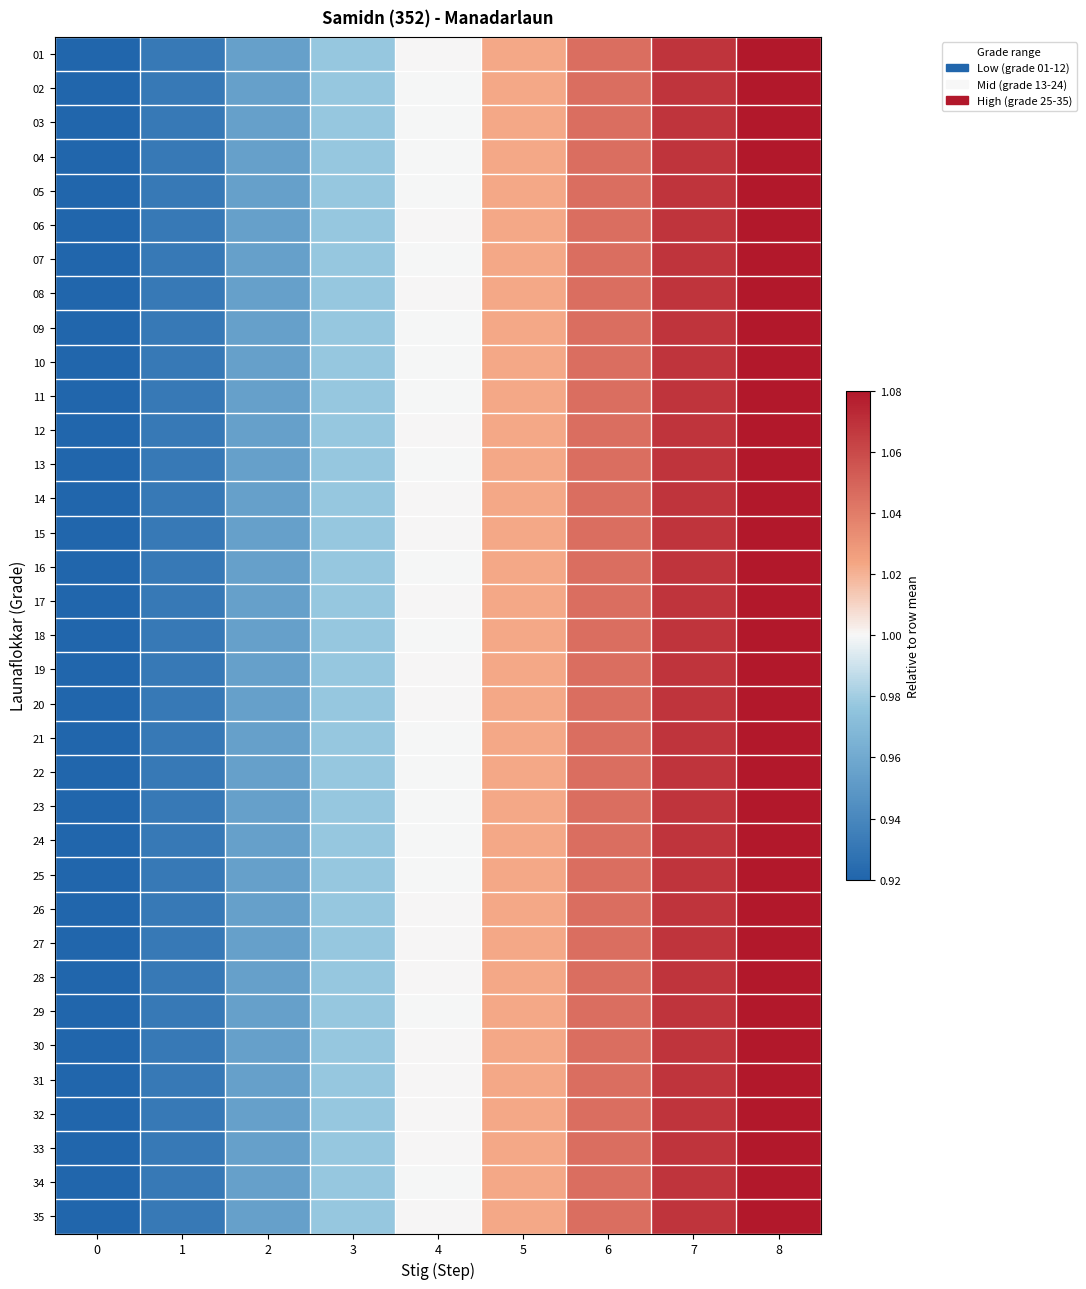

Reading left to right, list all the values displayed in this chart.

01: 0=0.9	1=0.9	2=1.0	3=1.0	4=1.0	5=1.0	6=1.0	7=1.1	8=1.1
02: 0=0.9	1=0.9	2=1.0	3=1.0	4=1.0	5=1.0	6=1.0	7=1.1	8=1.1
03: 0=0.9	1=0.9	2=1.0	3=1.0	4=1.0	5=1.0	6=1.0	7=1.1	8=1.1
04: 0=0.9	1=0.9	2=1.0	3=1.0	4=1.0	5=1.0	6=1.0	7=1.1	8=1.1
05: 0=0.9	1=0.9	2=1.0	3=1.0	4=1.0	5=1.0	6=1.0	7=1.1	8=1.1
06: 0=0.9	1=0.9	2=1.0	3=1.0	4=1.0	5=1.0	6=1.0	7=1.1	8=1.1
07: 0=0.9	1=0.9	2=1.0	3=1.0	4=1.0	5=1.0	6=1.0	7=1.1	8=1.1
08: 0=0.9	1=0.9	2=1.0	3=1.0	4=1.0	5=1.0	6=1.0	7=1.1	8=1.1
09: 0=0.9	1=0.9	2=1.0	3=1.0	4=1.0	5=1.0	6=1.0	7=1.1	8=1.1
10: 0=0.9	1=0.9	2=1.0	3=1.0	4=1.0	5=1.0	6=1.0	7=1.1	8=1.1
11: 0=0.9	1=0.9	2=1.0	3=1.0	4=1.0	5=1.0	6=1.0	7=1.1	8=1.1
12: 0=0.9	1=0.9	2=1.0	3=1.0	4=1.0	5=1.0	6=1.0	7=1.1	8=1.1
13: 0=0.9	1=0.9	2=1.0	3=1.0	4=1.0	5=1.0	6=1.0	7=1.1	8=1.1
14: 0=0.9	1=0.9	2=1.0	3=1.0	4=1.0	5=1.0	6=1.0	7=1.1	8=1.1
15: 0=0.9	1=0.9	2=1.0	3=1.0	4=1.0	5=1.0	6=1.0	7=1.1	8=1.1
16: 0=0.9	1=0.9	2=1.0	3=1.0	4=1.0	5=1.0	6=1.0	7=1.1	8=1.1
17: 0=0.9	1=0.9	2=1.0	3=1.0	4=1.0	5=1.0	6=1.0	7=1.1	8=1.1
18: 0=0.9	1=0.9	2=1.0	3=1.0	4=1.0	5=1.0	6=1.0	7=1.1	8=1.1
19: 0=0.9	1=0.9	2=1.0	3=1.0	4=1.0	5=1.0	6=1.0	7=1.1	8=1.1
20: 0=0.9	1=0.9	2=1.0	3=1.0	4=1.0	5=1.0	6=1.0	7=1.1	8=1.1
21: 0=0.9	1=0.9	2=1.0	3=1.0	4=1.0	5=1.0	6=1.0	7=1.1	8=1.1
22: 0=0.9	1=0.9	2=1.0	3=1.0	4=1.0	5=1.0	6=1.0	7=1.1	8=1.1
23: 0=0.9	1=0.9	2=1.0	3=1.0	4=1.0	5=1.0	6=1.0	7=1.1	8=1.1
24: 0=0.9	1=0.9	2=1.0	3=1.0	4=1.0	5=1.0	6=1.0	7=1.1	8=1.1
25: 0=0.9	1=0.9	2=1.0	3=1.0	4=1.0	5=1.0	6=1.0	7=1.1	8=1.1
26: 0=0.9	1=0.9	2=1.0	3=1.0	4=1.0	5=1.0	6=1.0	7=1.1	8=1.1
27: 0=0.9	1=0.9	2=1.0	3=1.0	4=1.0	5=1.0	6=1.0	7=1.1	8=1.1
28: 0=0.9	1=0.9	2=1.0	3=1.0	4=1.0	5=1.0	6=1.0	7=1.1	8=1.1
29: 0=0.9	1=0.9	2=1.0	3=1.0	4=1.0	5=1.0	6=1.0	7=1.1	8=1.1
30: 0=0.9	1=0.9	2=1.0	3=1.0	4=1.0	5=1.0	6=1.0	7=1.1	8=1.1
31: 0=0.9	1=0.9	2=1.0	3=1.0	4=1.0	5=1.0	6=1.0	7=1.1	8=1.1
32: 0=0.9	1=0.9	2=1.0	3=1.0	4=1.0	5=1.0	6=1.0	7=1.1	8=1.1
33: 0=0.9	1=0.9	2=1.0	3=1.0	4=1.0	5=1.0	6=1.0	7=1.1	8=1.1
34: 0=0.9	1=0.9	2=1.0	3=1.0	4=1.0	5=1.0	6=1.0	7=1.1	8=1.1
35: 0=0.9	1=0.9	2=1.0	3=1.0	4=1.0	5=1.0	6=1.0	7=1.1	8=1.1